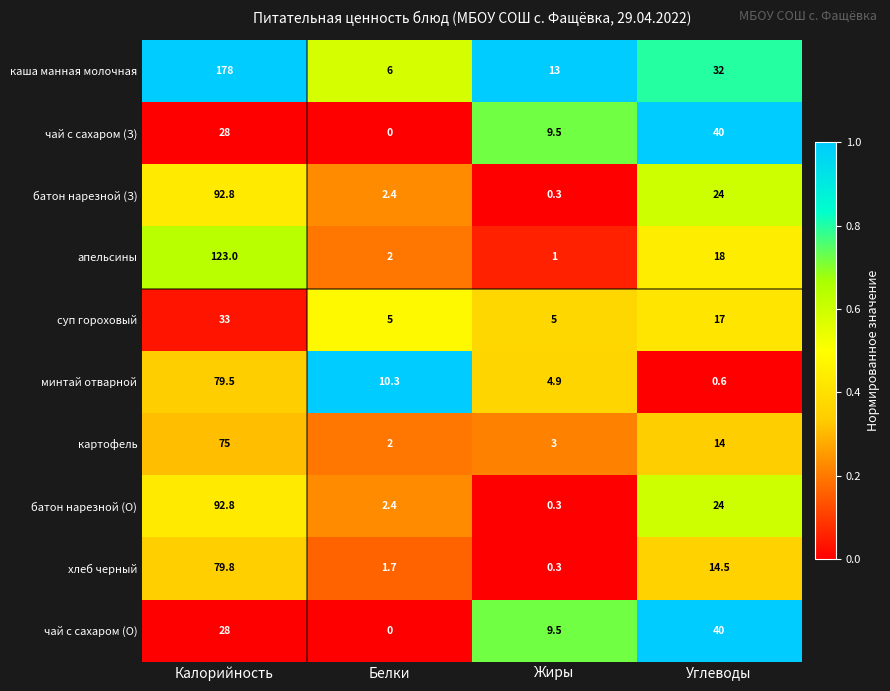

At which category is the sum across all series the highest?

Калорийность